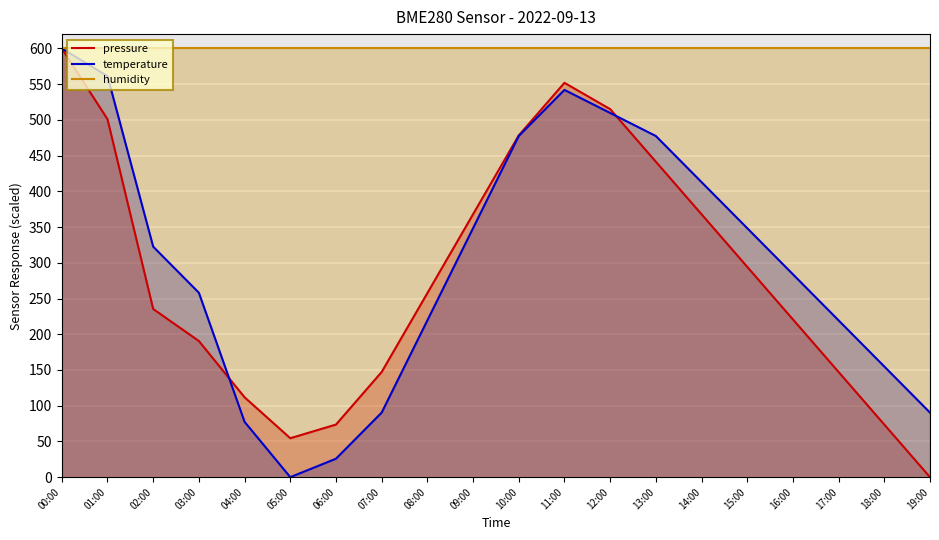

At which label is temperature (scaled) closest to 300?

16:00